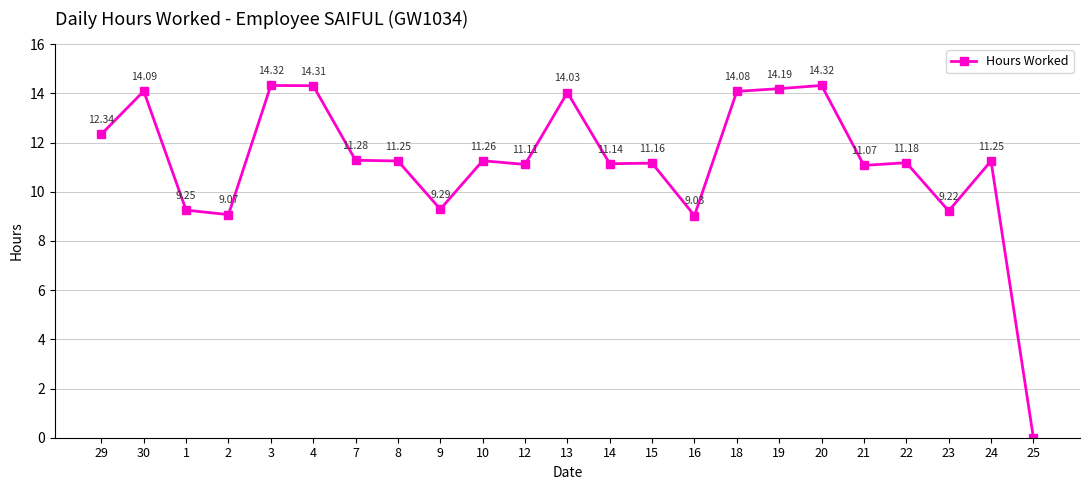

The value at 24 is 15.7. True or false?

False